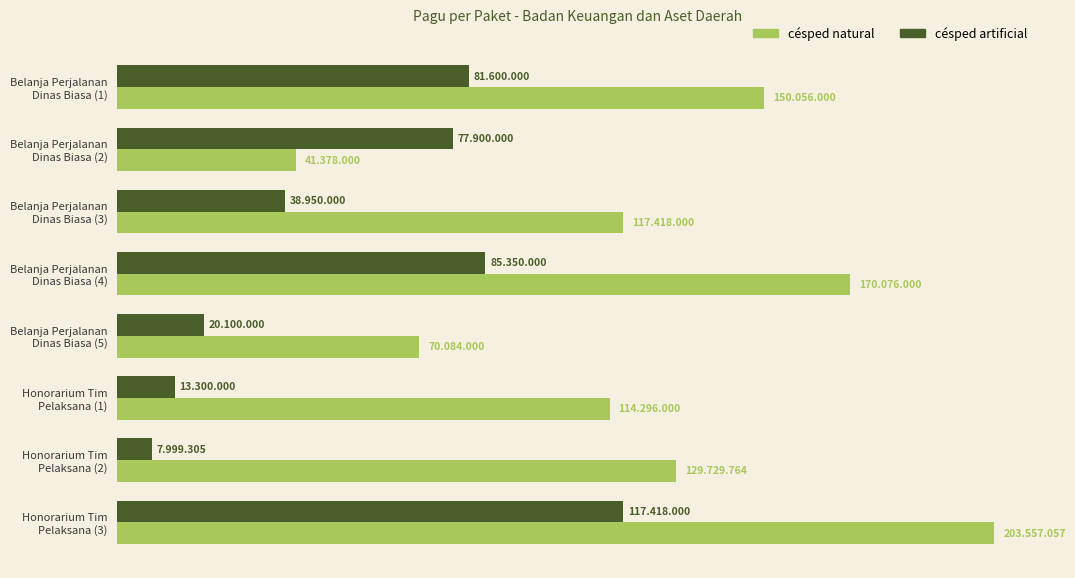

Which series has the largest total across all categories?

césped natural